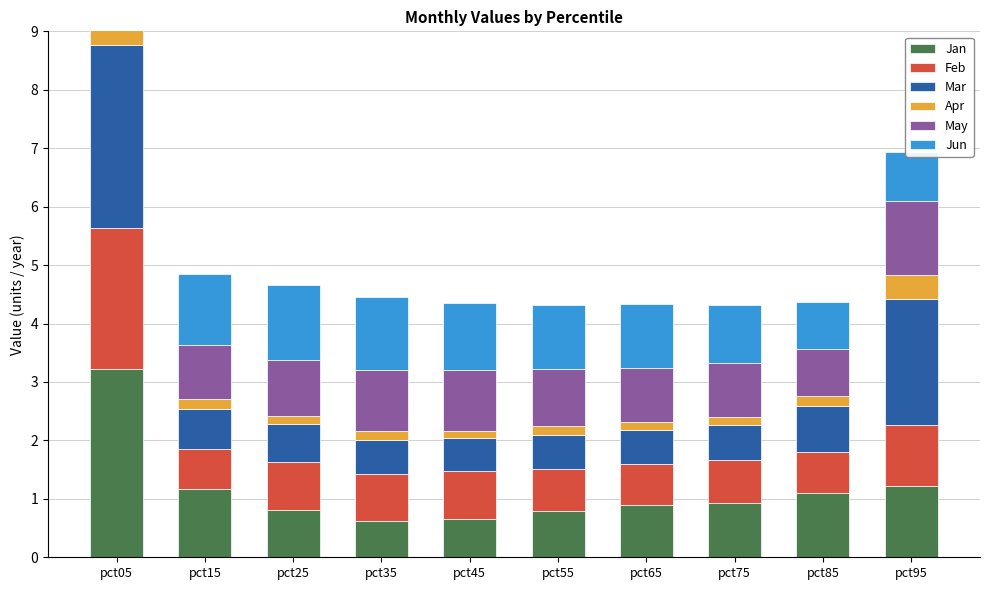

Rank the categories by Jan value from lowest to highest.

pct35, pct45, pct55, pct25, pct65, pct75, pct85, pct15, pct95, pct05